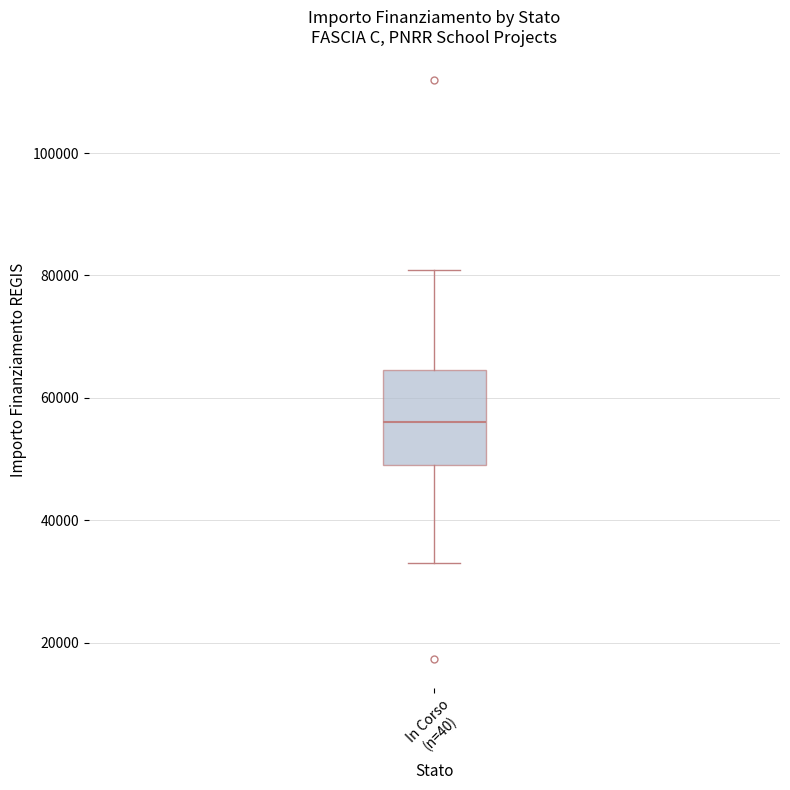

Transcribe this box plot: give where the median line is, the range the box spans, and where the two whiskers end, as read against the y-axis. The values are not printed on the chart, so give them approximately, as read against the axis.

median 56000, box 50000 to 64000, whiskers 32000 to 80000